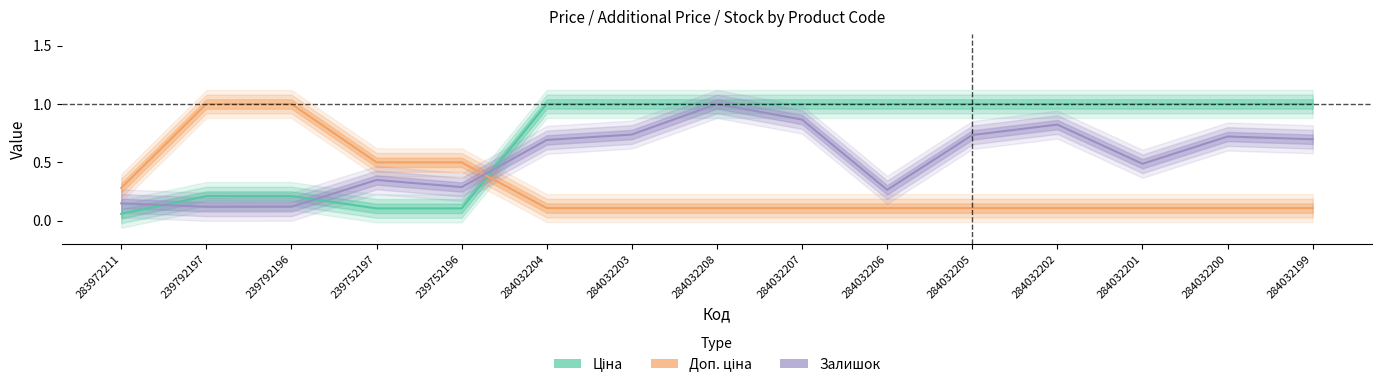

Between which two adjacent categories do Доп. ціна and Залишок first intersect?

239752196 and 284032204